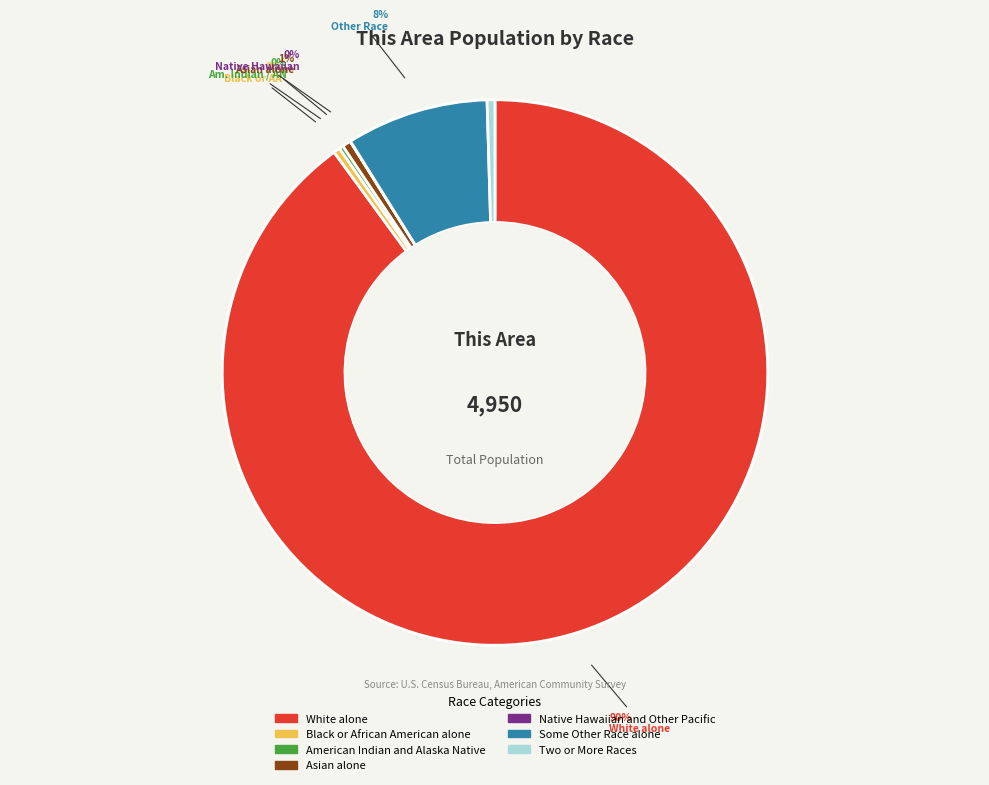

The Two or More Races slice represents 0% of the pie. True or false?

True